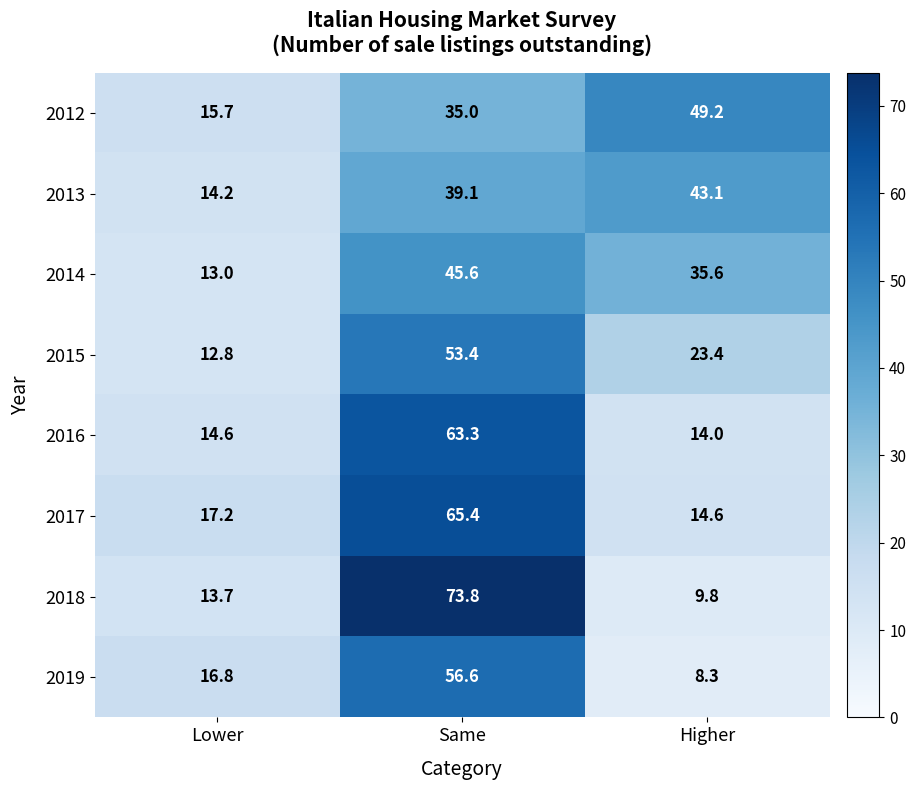

Which label corresponds to the smallest value in the chart?

Higher